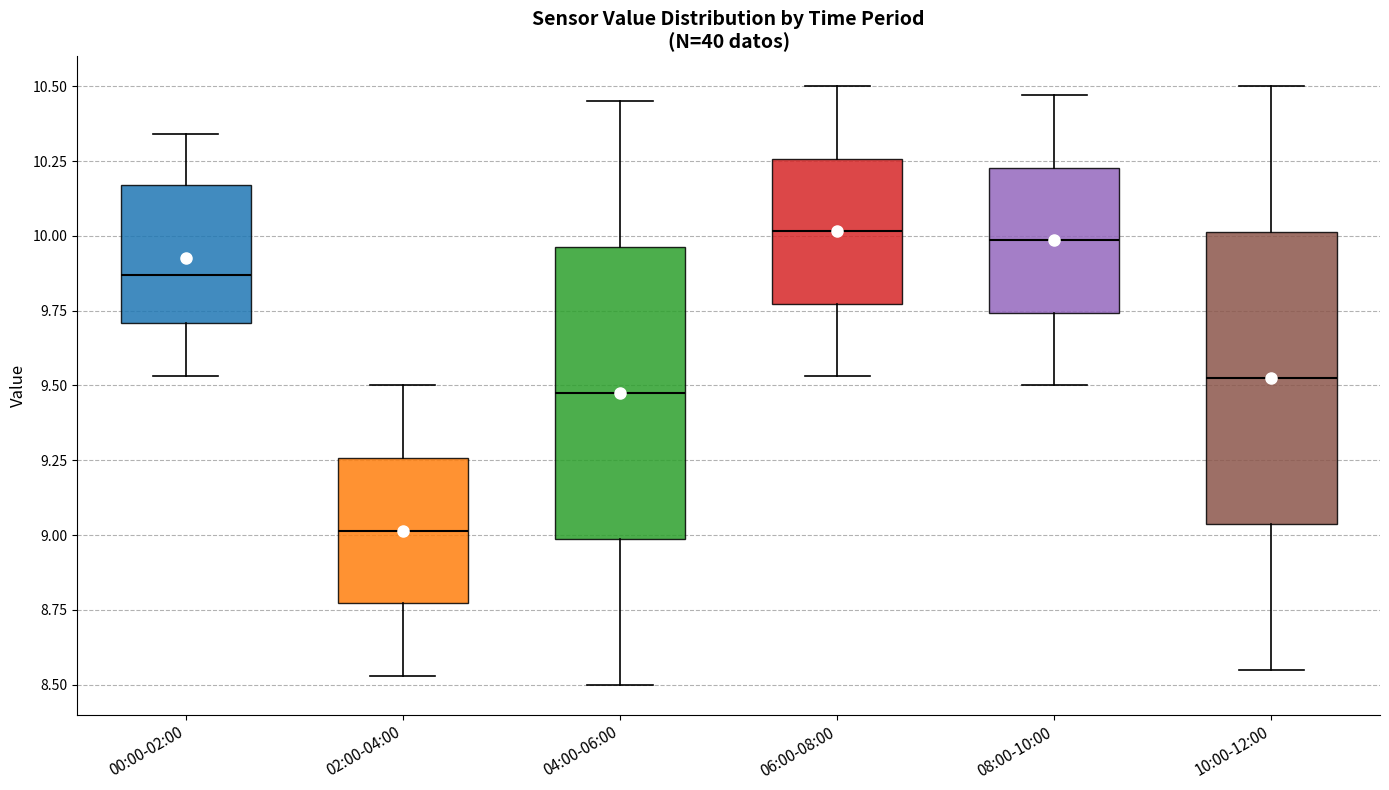

Reading left to right, transcribe this box plot: for each box, give where its median line is, the range the box spans, and where its two whiskers end, as read against the y-axis. The values are not printed on the chart, so give them approximately, as read against the axis.

00:00-02:00: median 9.85, box 9.70 to 10.15, whiskers 9.55 to 10.35
02:00-04:00: median 9.00, box 8.75 to 9.25, whiskers 8.55 to 9.50
04:00-06:00: median 9.50, box 9.00 to 9.95, whiskers 8.50 to 10.45
06:00-08:00: median 10.00, box 9.75 to 10.25, whiskers 9.55 to 10.50
08:00-10:00: median 10.00, box 9.75 to 10.25, whiskers 9.50 to 10.45
10:00-12:00: median 9.55, box 9.05 to 10.00, whiskers 8.55 to 10.50